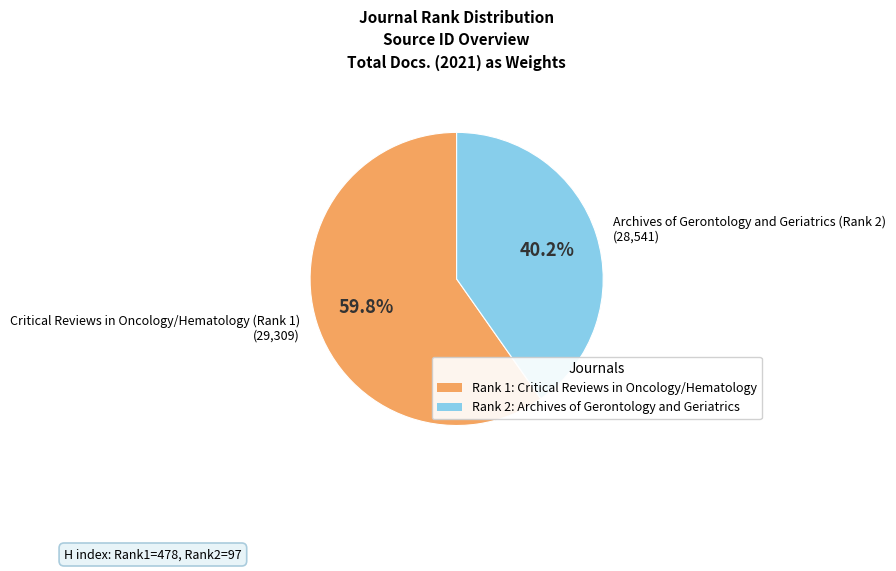

Count the number of slices in the pie.

2